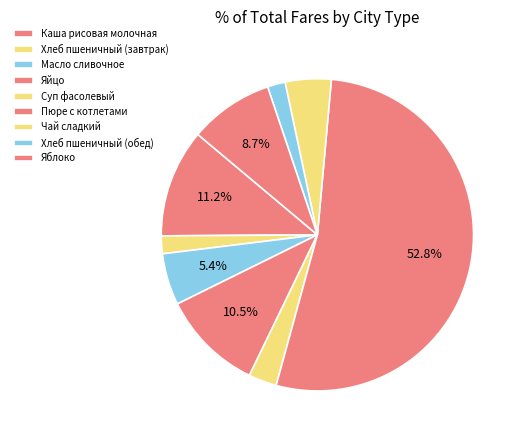

How many segments does this pie chart have?

9